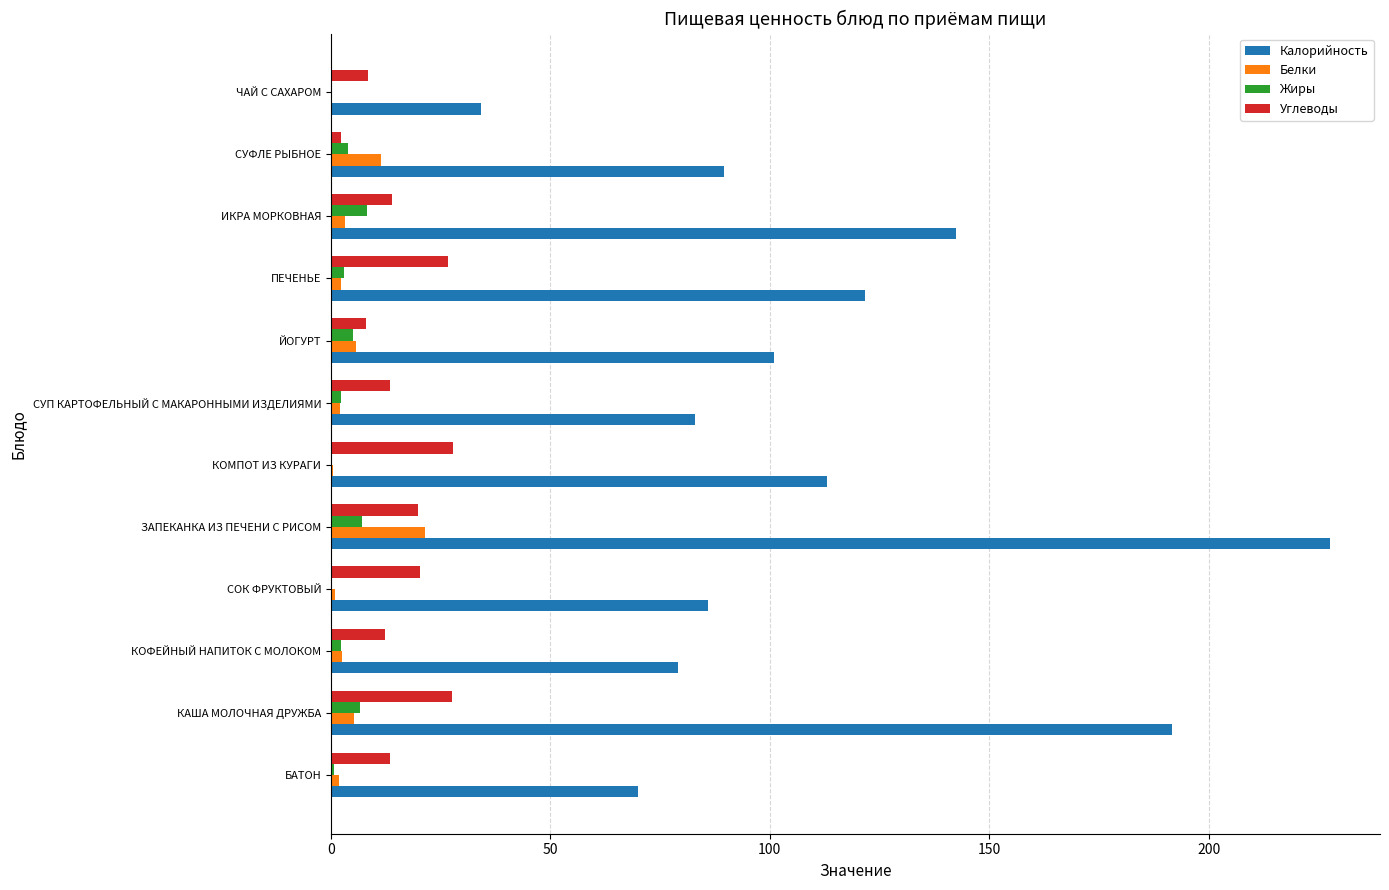

At which category is the sum across all series the highest?

ЗАПЕКАНКА ИЗ ПЕЧЕНИ С РИСОМ